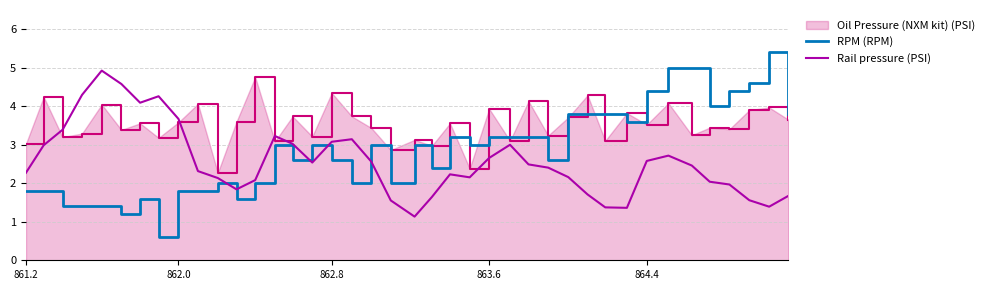

What is the difference between the second highest and second lowest values in the Rail pressure (PSI) series?

3.2